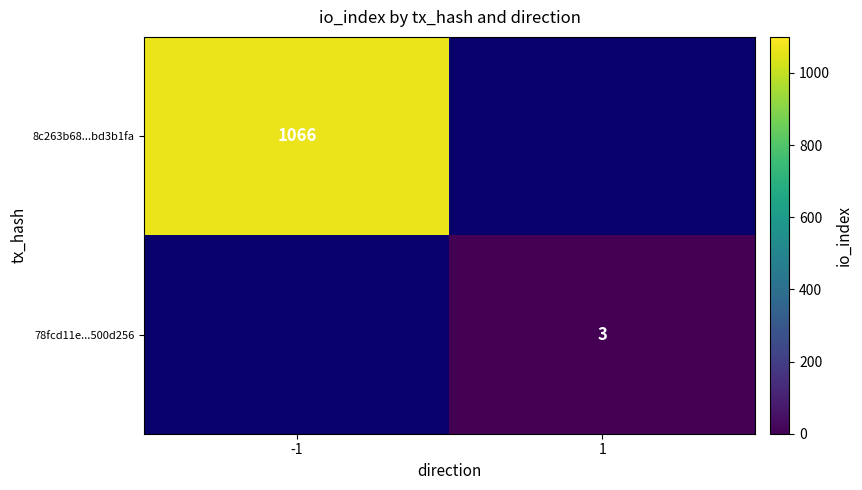

The 8c263b68...bd3b1fa series shows 448.6 at -1. True or false?

False